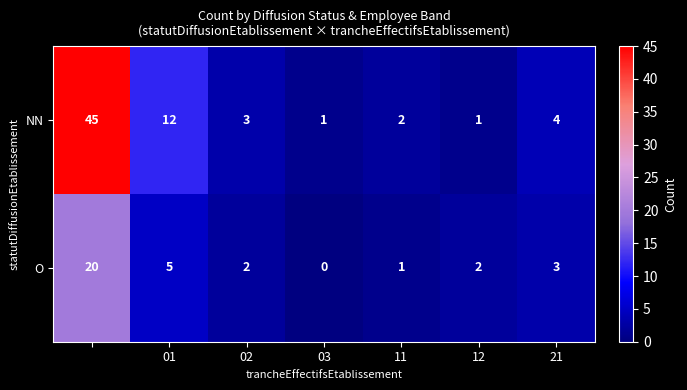

Which series has the largest total across all categories?

NN